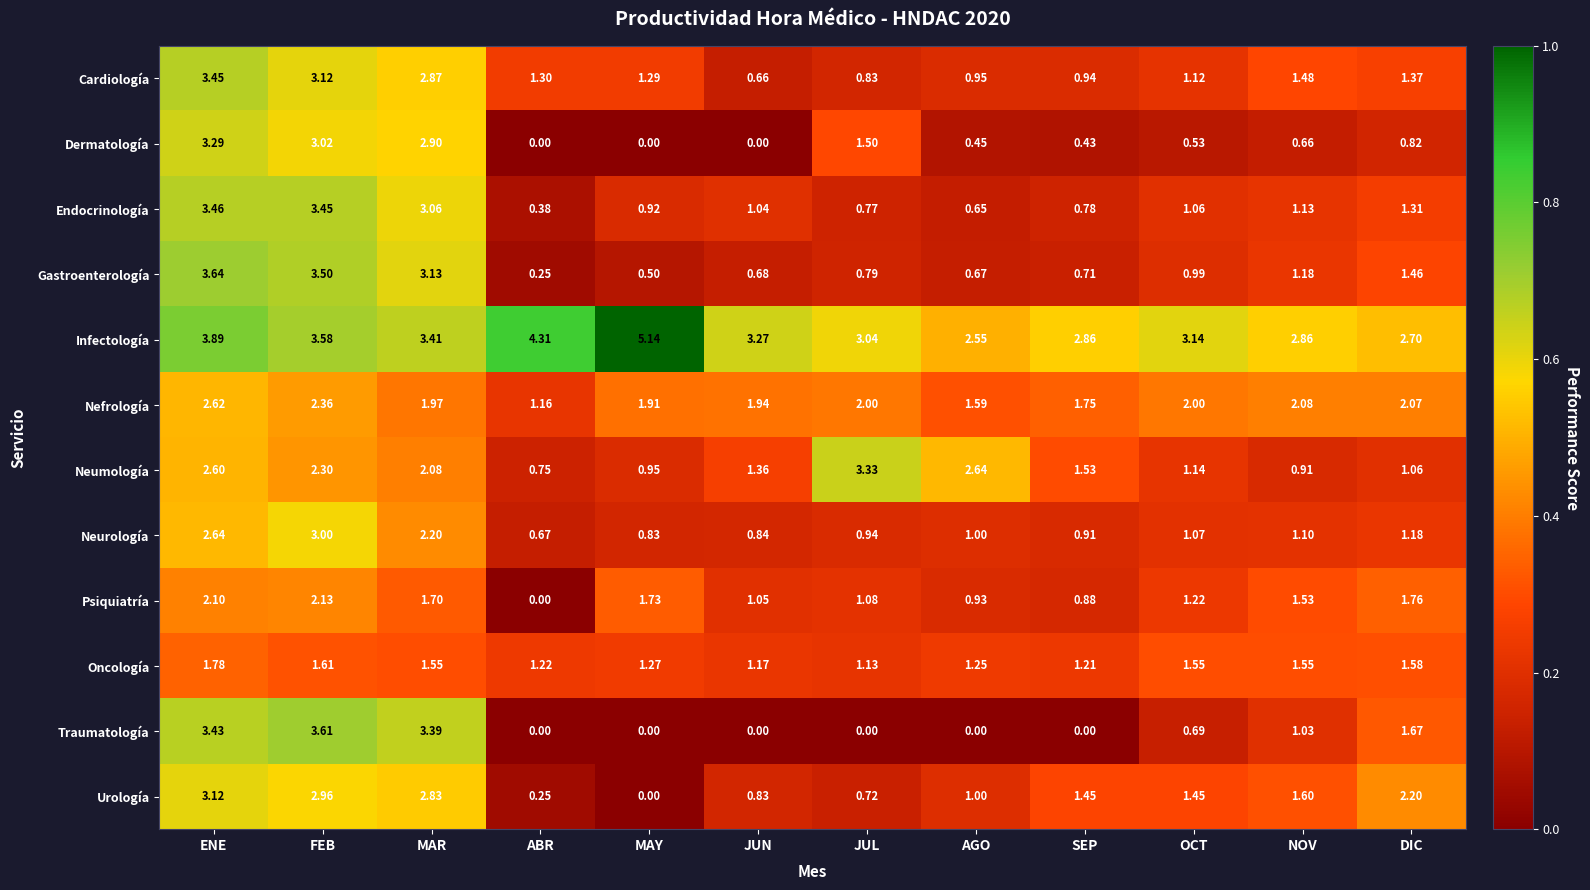

At which category is the sum across all series the highest?

ENE